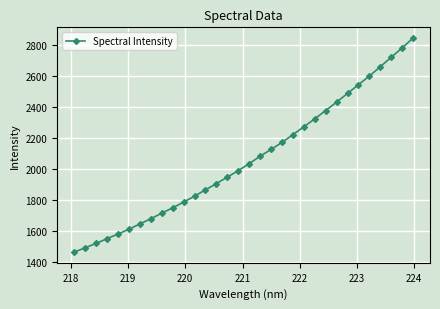

Does the chart have visible grid lines?

Yes